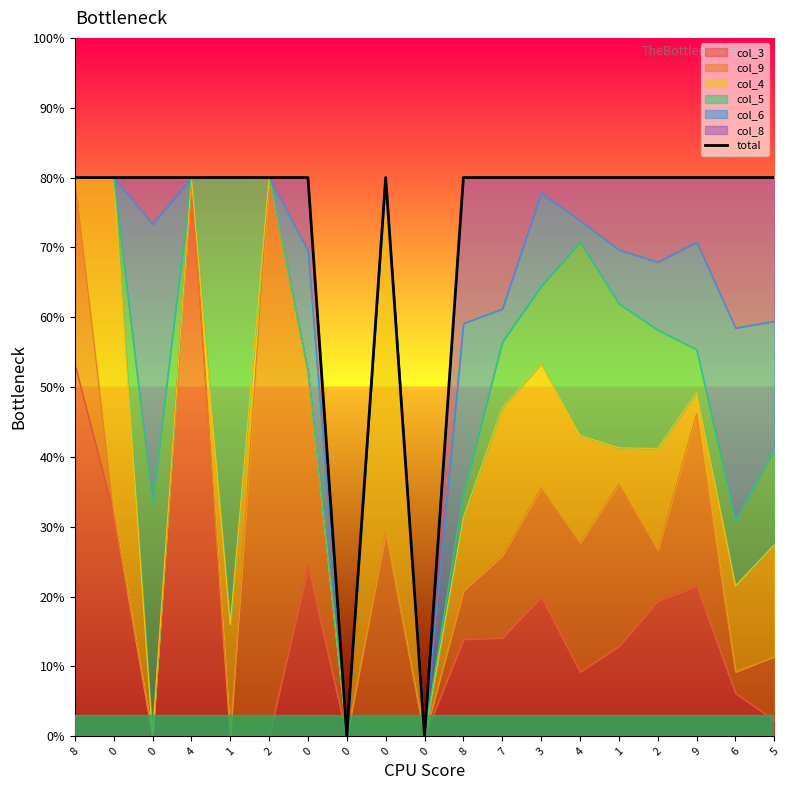

True or false: the data shows 5.1 at 0.

False